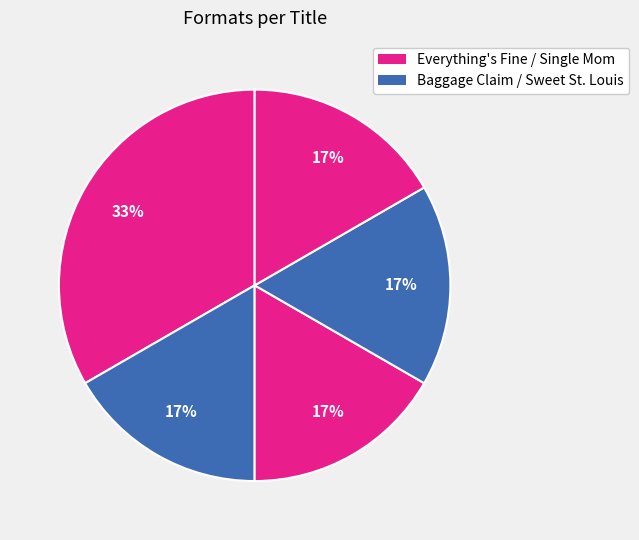

Rank the categories by value from highest to lowest.

Everything's Fine, Baggage Claim, Oxherding Tale, Sweet St. Louis, Single Mom